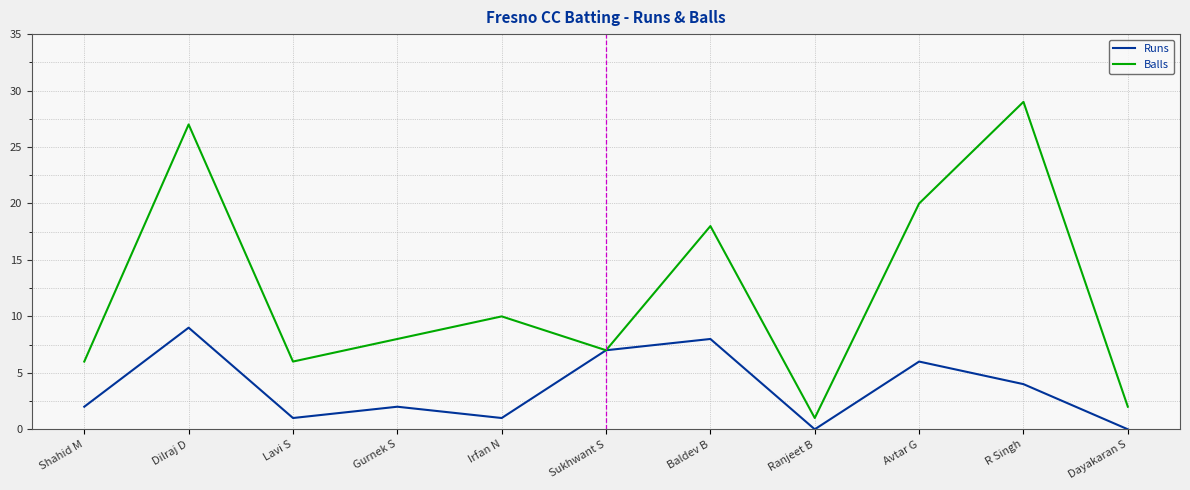

Count the number of categories in the chart.

11